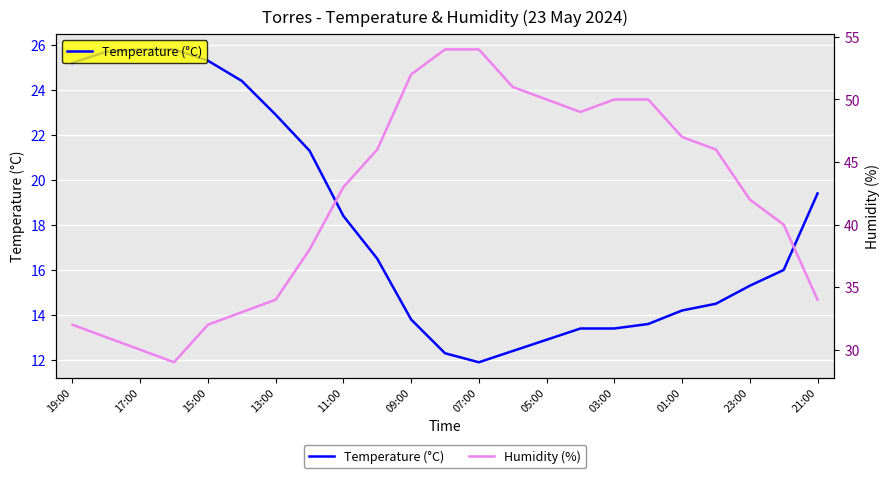

At which label is Temperature (°C) closest to 18?

11:00